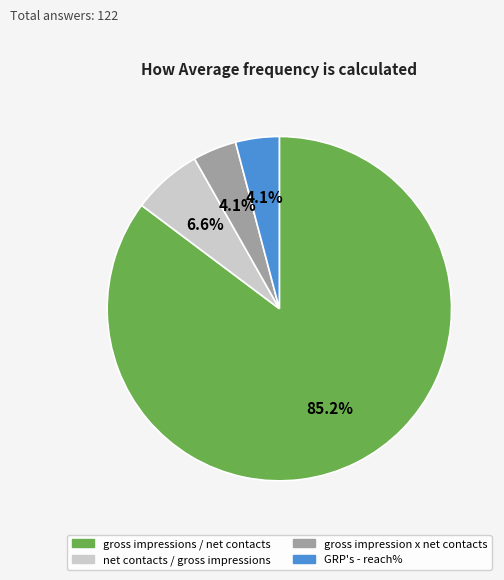

Which category has the biggest portion of the pie?

gross impressions / net contacts